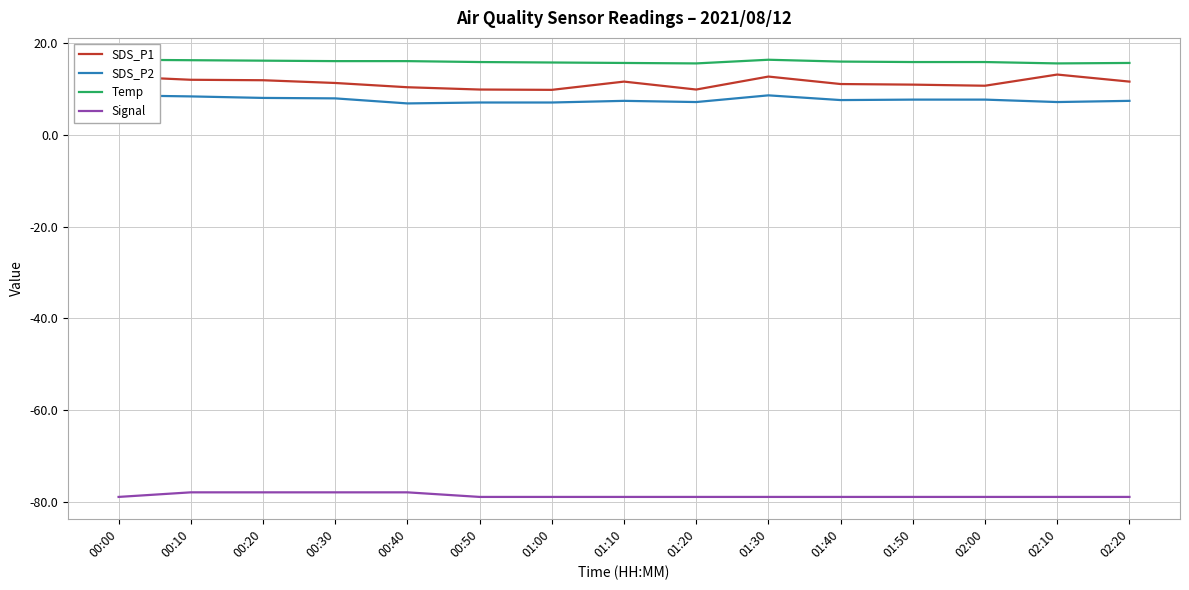

What is the sum of the SDS_P1 values at 02:20 and 01:50?

22.6